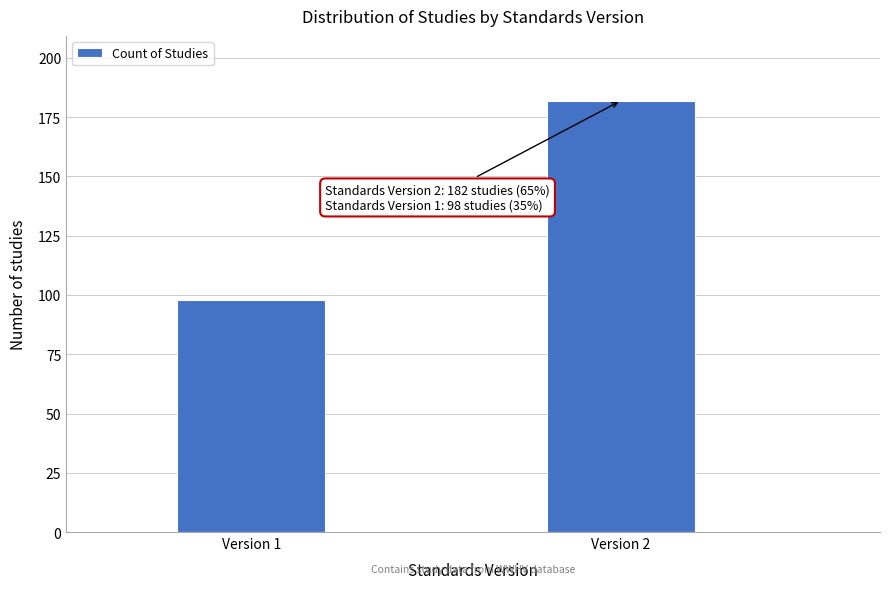

Reading right to left, transcribe all the data shown in this chart.

Version 2=182	Version 1=98